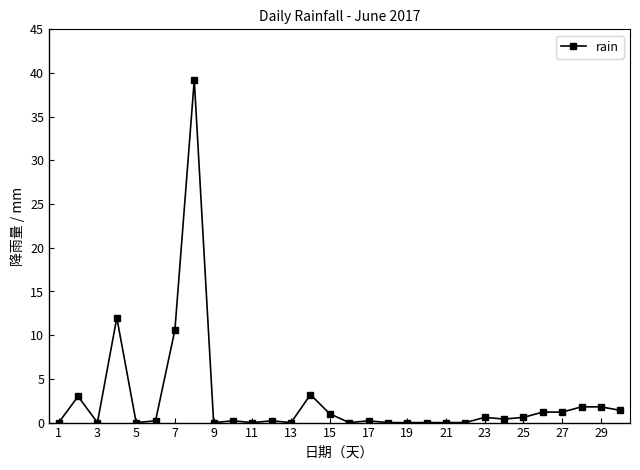

True or false: there are more than 1 points higher than both neighbors.

True